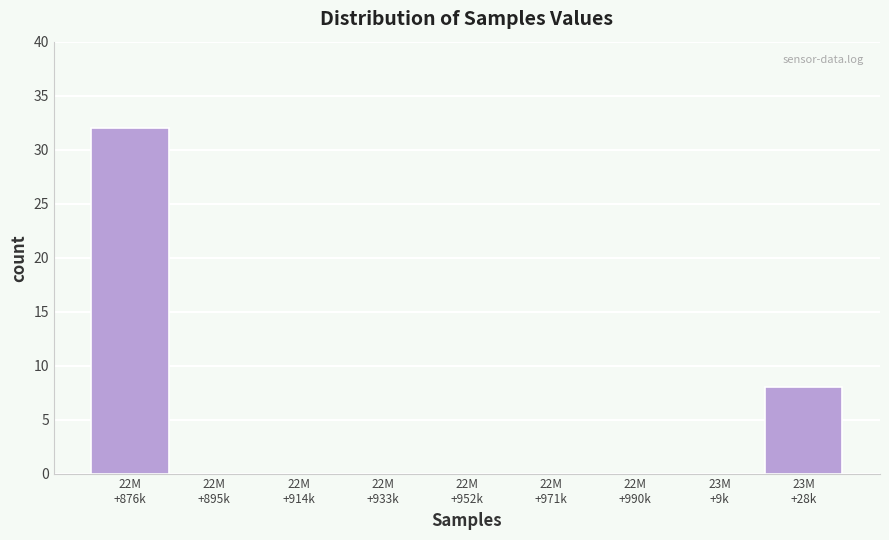

What is the sum of all values?

40